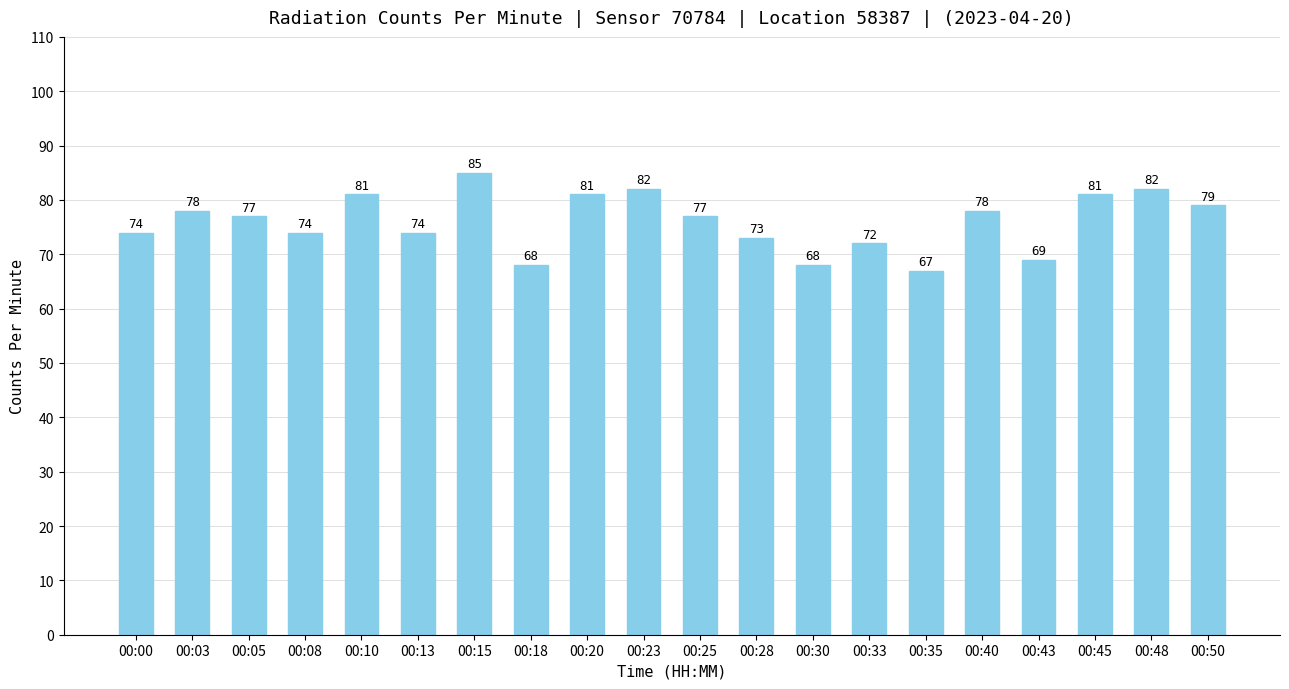

What is the change in value from 00:23 to 00:30?

-14